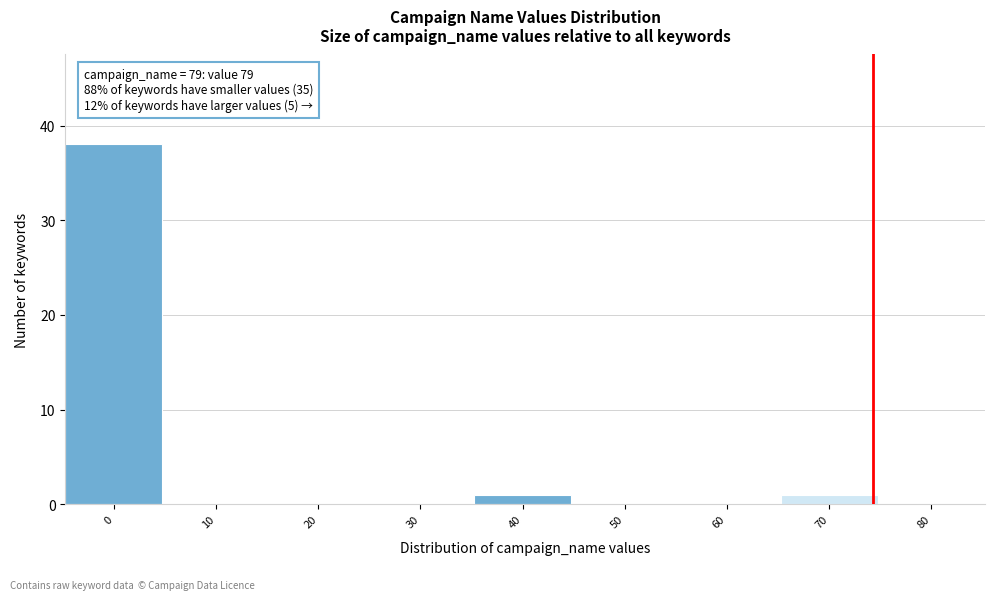

Reading left to right, extract all data points from this chart.

0=38	10=0	20=0	30=0	40=1	50=0	60=0	70=1	80=0